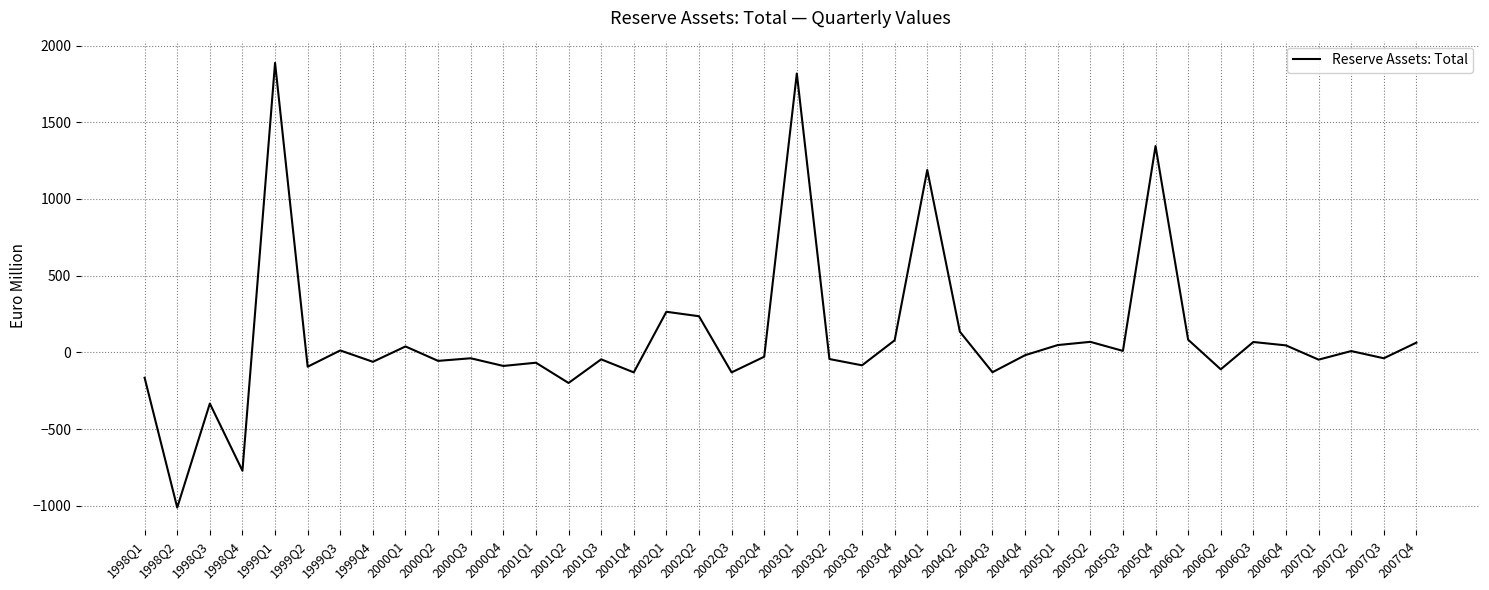

The value at 2003Q4 is 79. True or false?

True